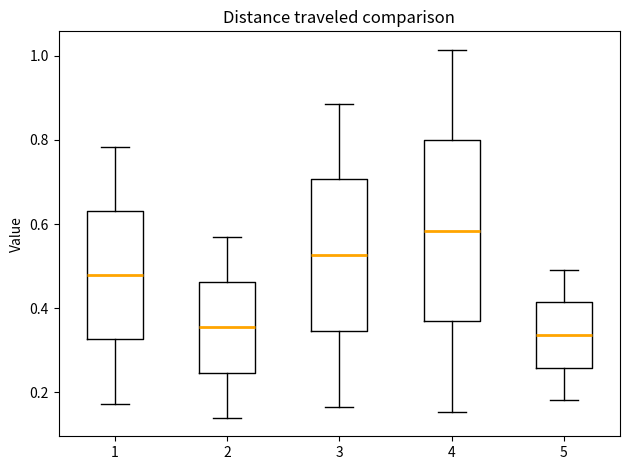

Comparing the boxes themselves (not the whiskers), which one is the tallest?

4